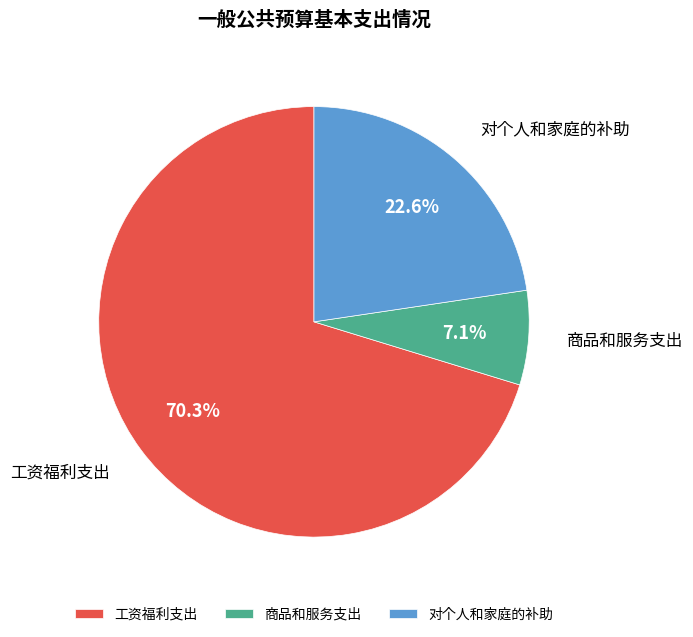

What percentage is the 工资福利支出 slice, to the nearest percent?

70%